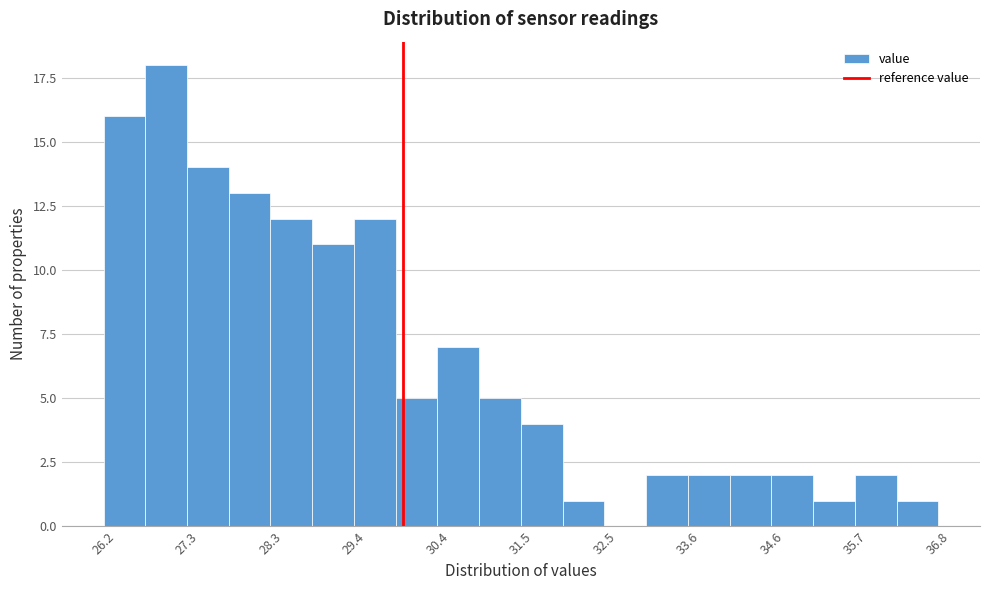

Read against the x-axis, roughly where is the centre of the tallest bar?

27.0